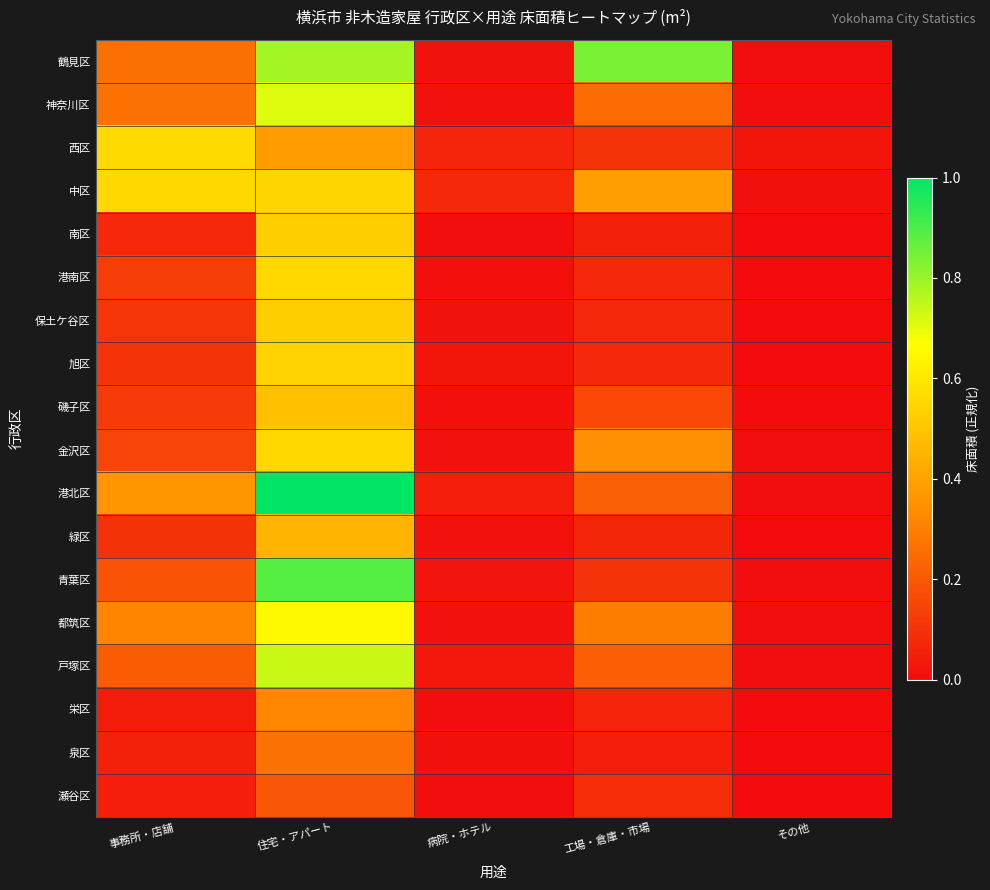

Which series has the widest spread of values?

港北区